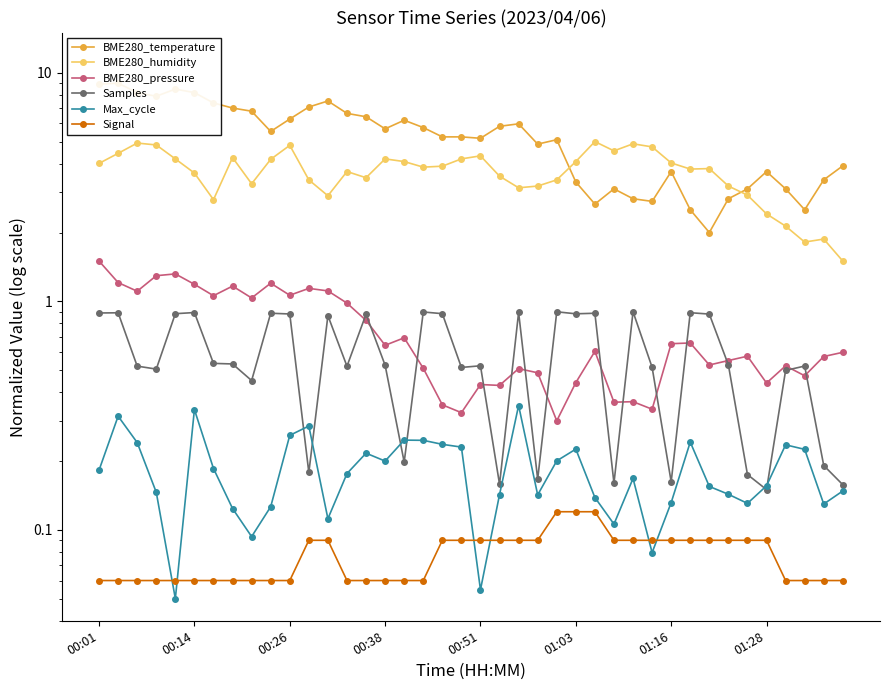

True or false: Signal and BME280_humidity cross at least once.

False